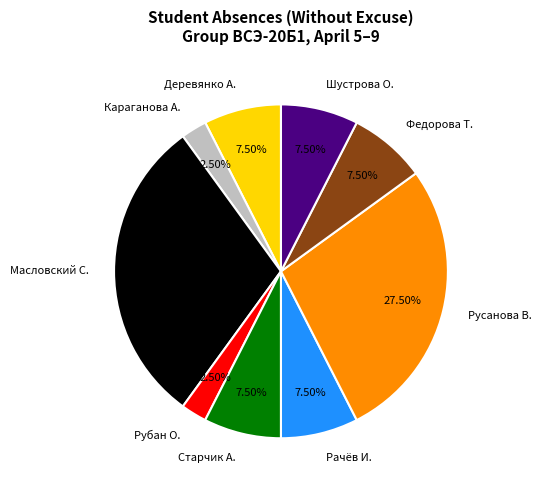

Between Шустрова О. and Масловский С., which is larger?

Масловский С.